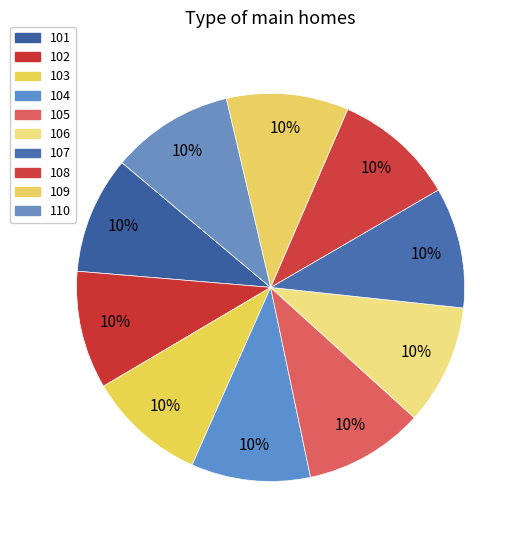

Count the number of slices in the pie.

10